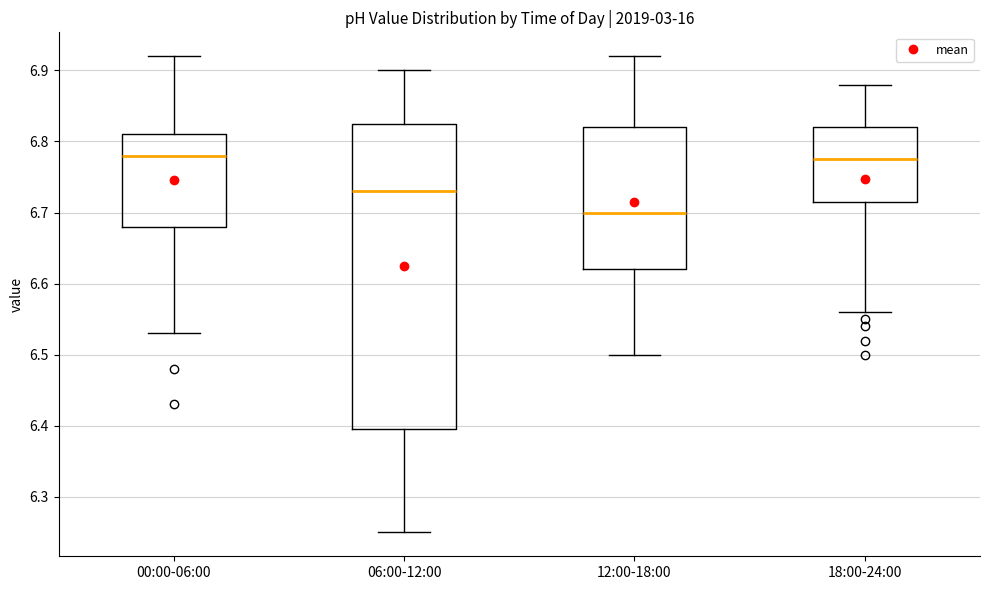

Which box has the lowest median line?

12:00-18:00